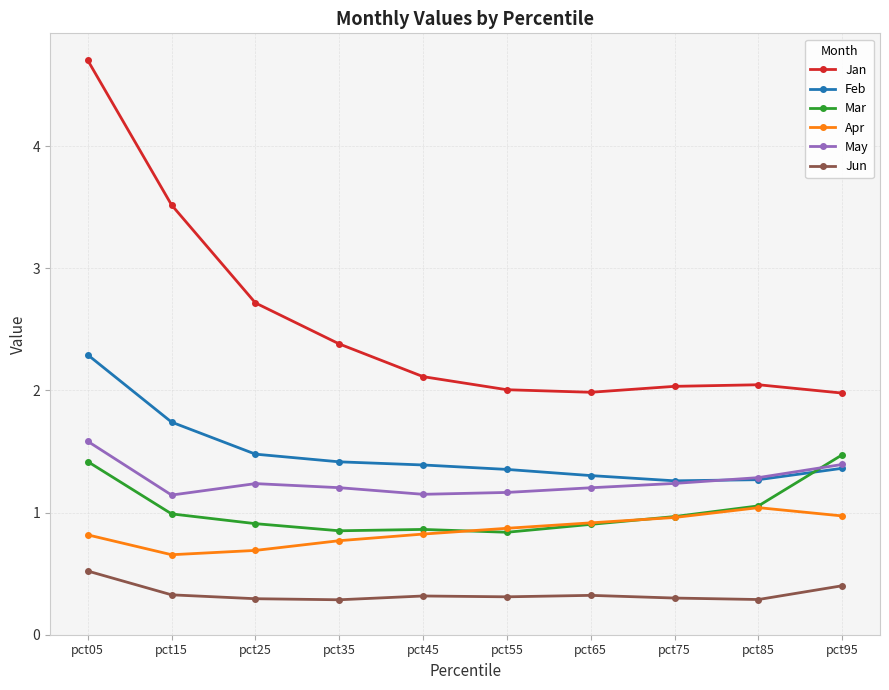

Which series has the largest total across all categories?

Jan